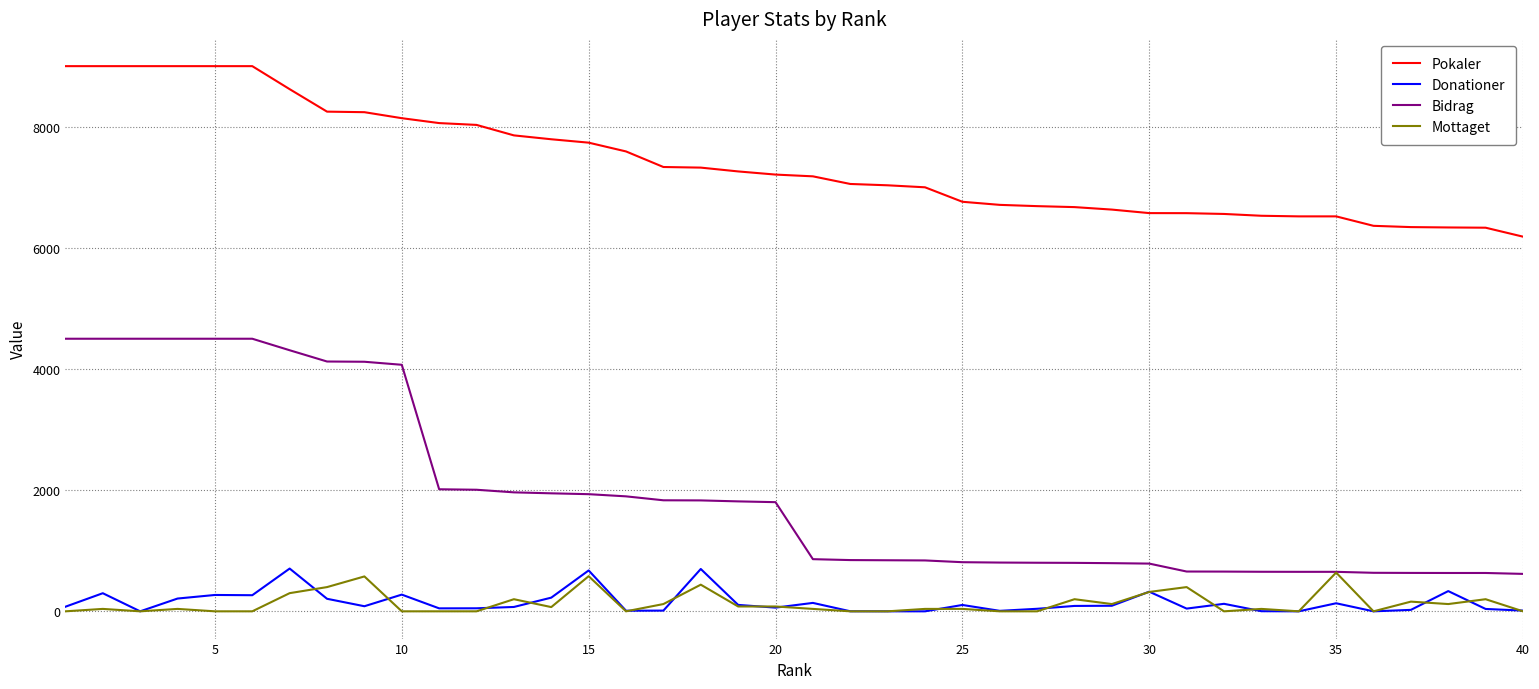

True or false: Pokaler and Bidrag intersect in this chart.

False